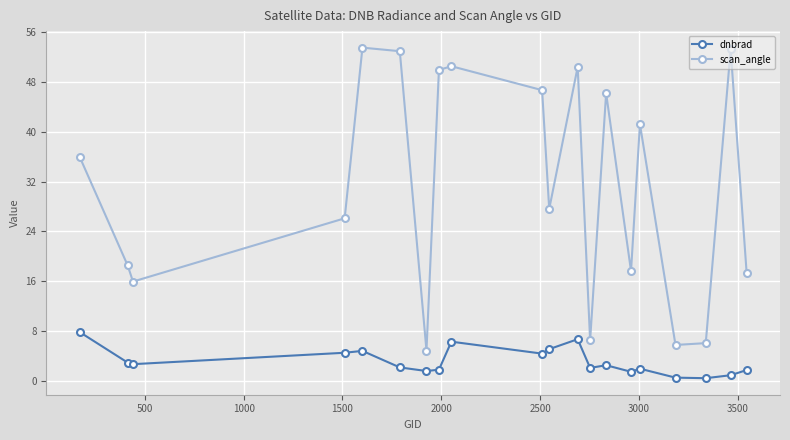

Count the number of categories in the chart.

20